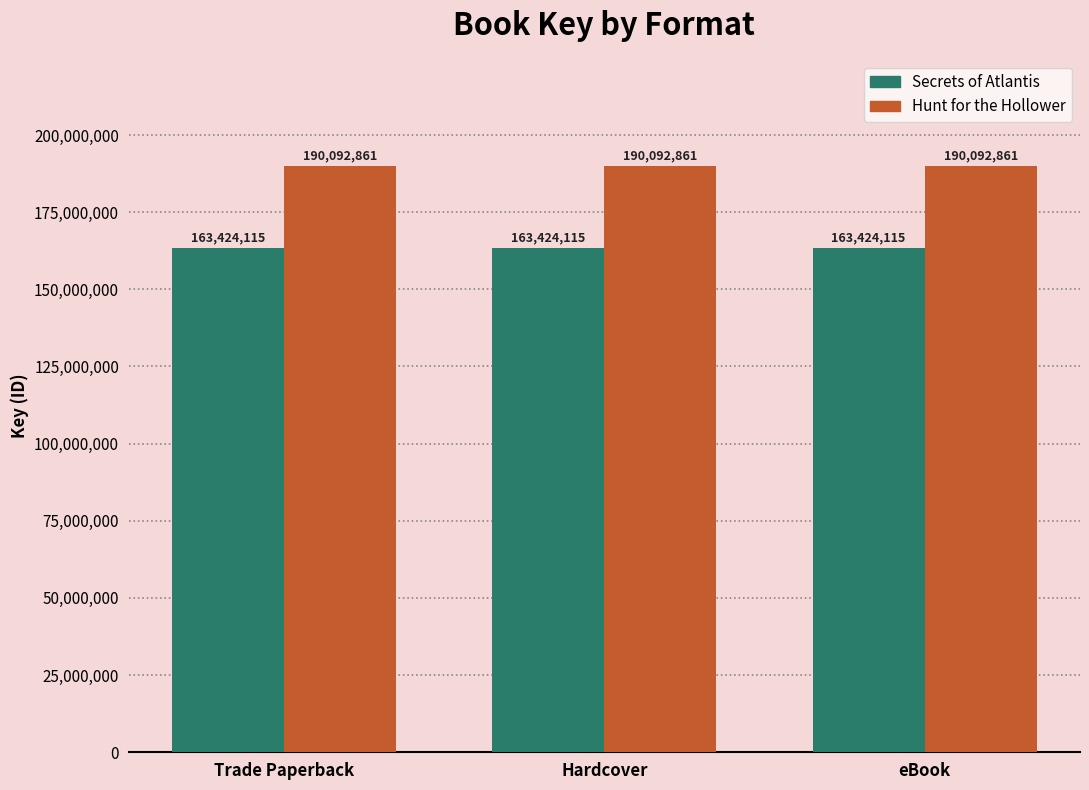

What is the total value across all series at Hardcover?

353516976